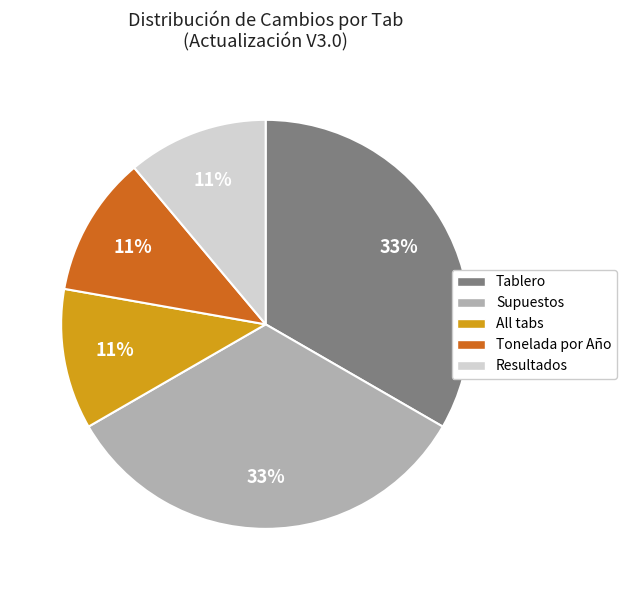

To the nearest percent, what is the average slice percentage?

20%